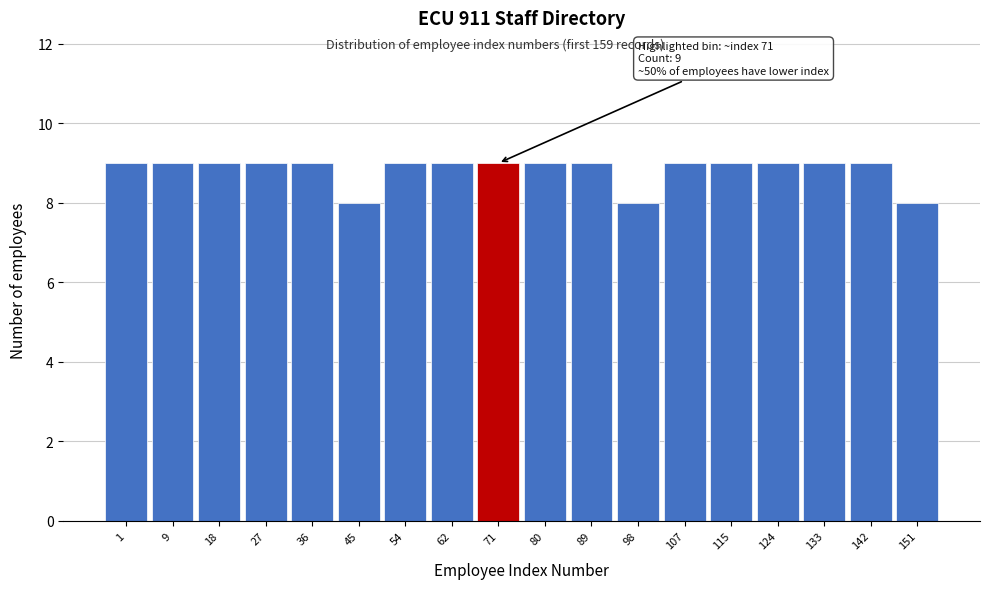

Reading right to left, extract all data points from this chart.

8	9	9	9	9	9	8	9	9	9	9	9	8	9	9	9	9	9